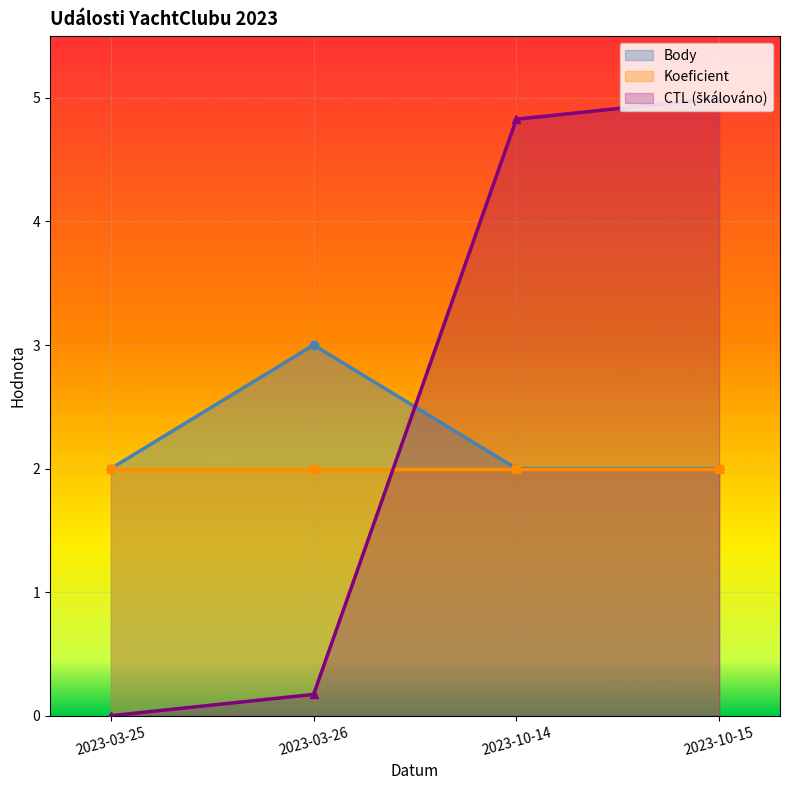

Reading left to right, list all the values displayed in this chart.

Body: 2.0	3.0	2.0	2.0
CTL_norm: 0.0	0.2	4.8	5.0